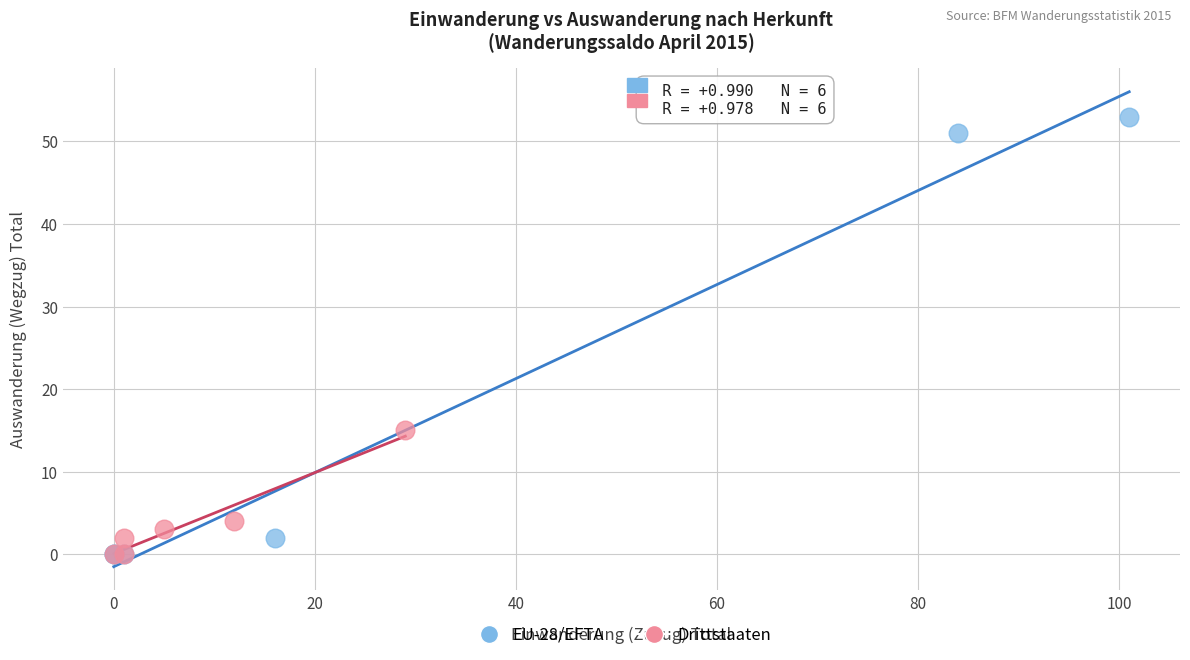

Which series has the widest spread of Y values?

EU-28/EFTA